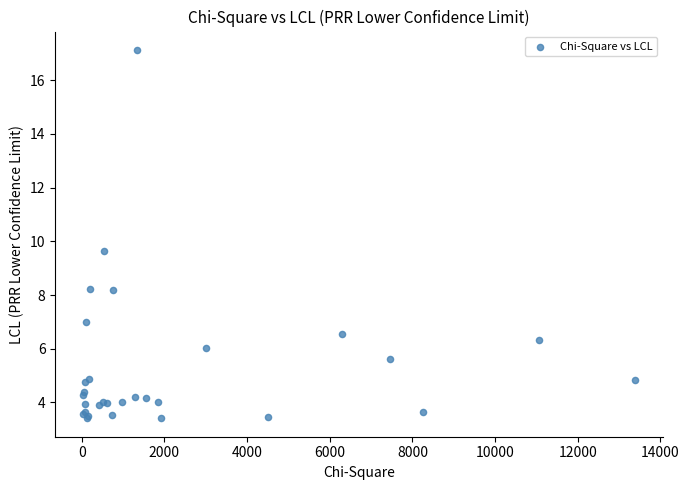

What Y value in the scatter plot is closest to 10?

9.6